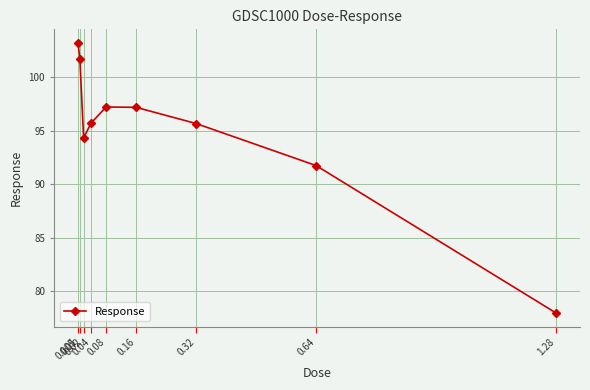

Where is the first local minimum?

0.02